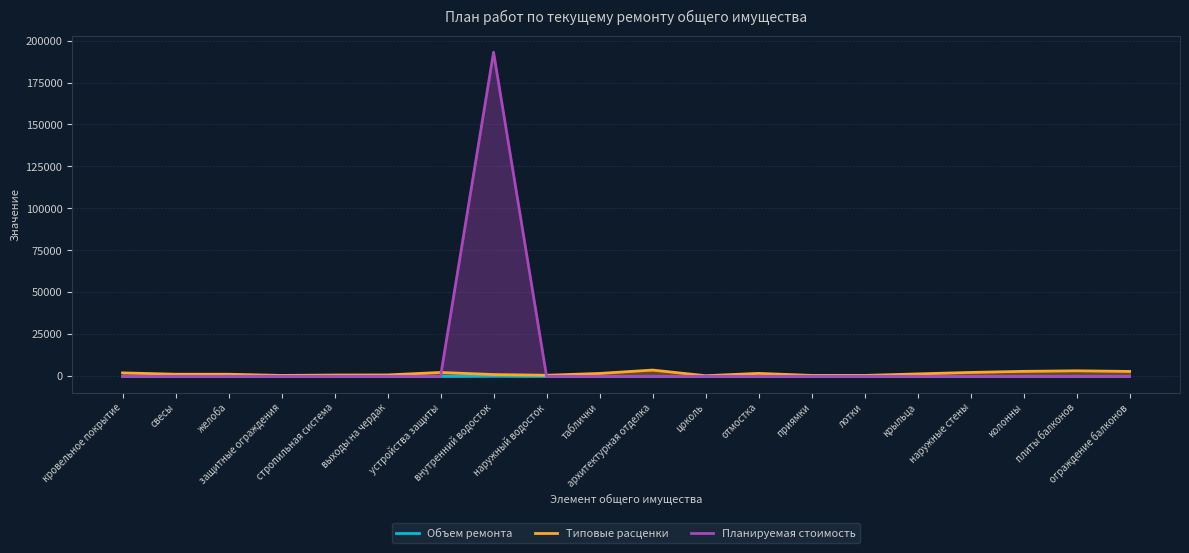

What are all the series names shown in the legend?

Объем ремонта, Типовые расценки, Планируемая стоимость